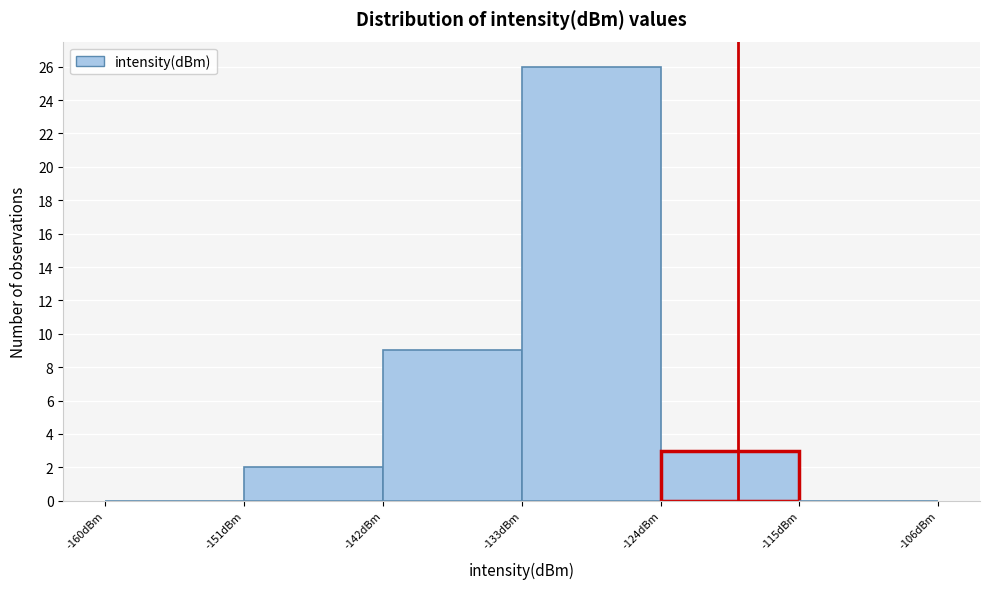

Reading left to right, transcribe this chart: for each bar, give the range it covers on the x-axis and its height. The values are not printed on the chart, so give them approximately, as read against the axis.

-160 to -151: 0
-151 to -142: 2
-142 to -133: 9
-133 to -124: 26
-124 to -115: 3
-115 to -106: 0